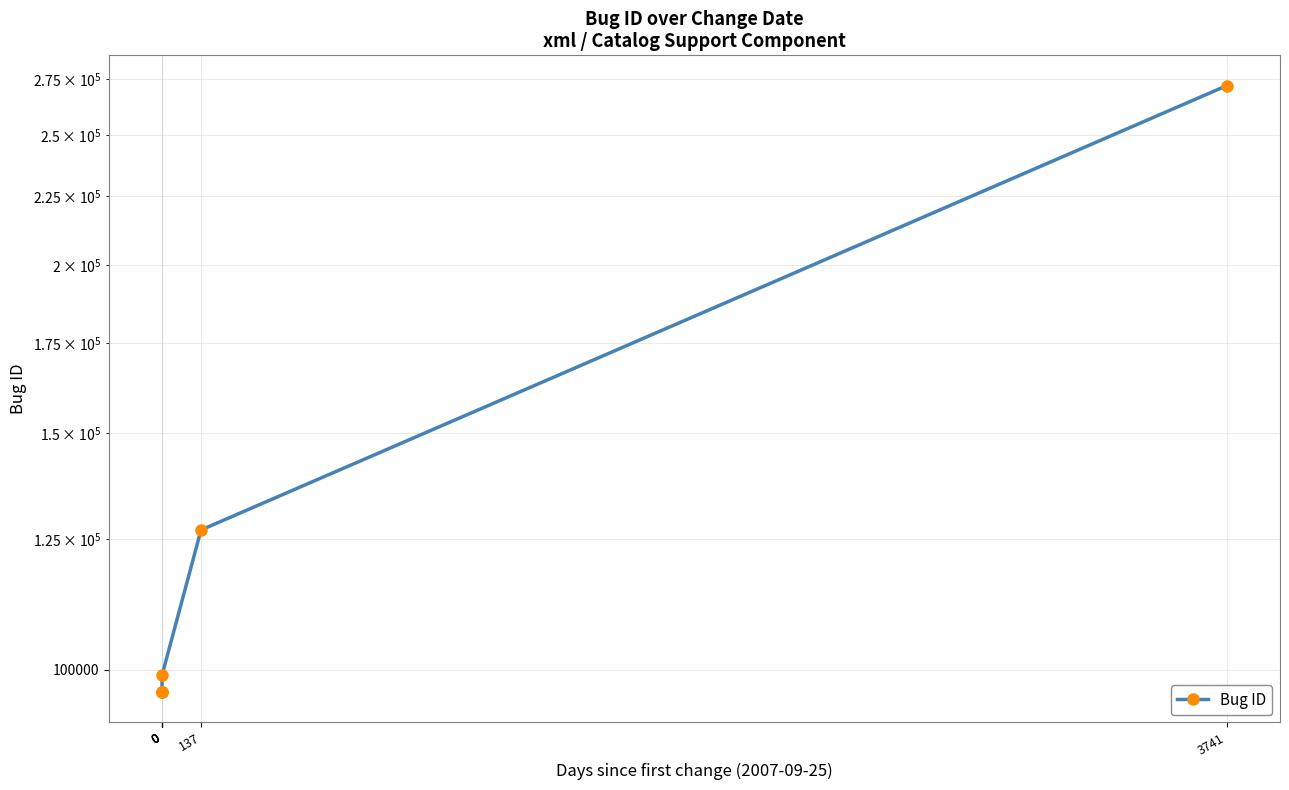

How many data points are above 99050?

2